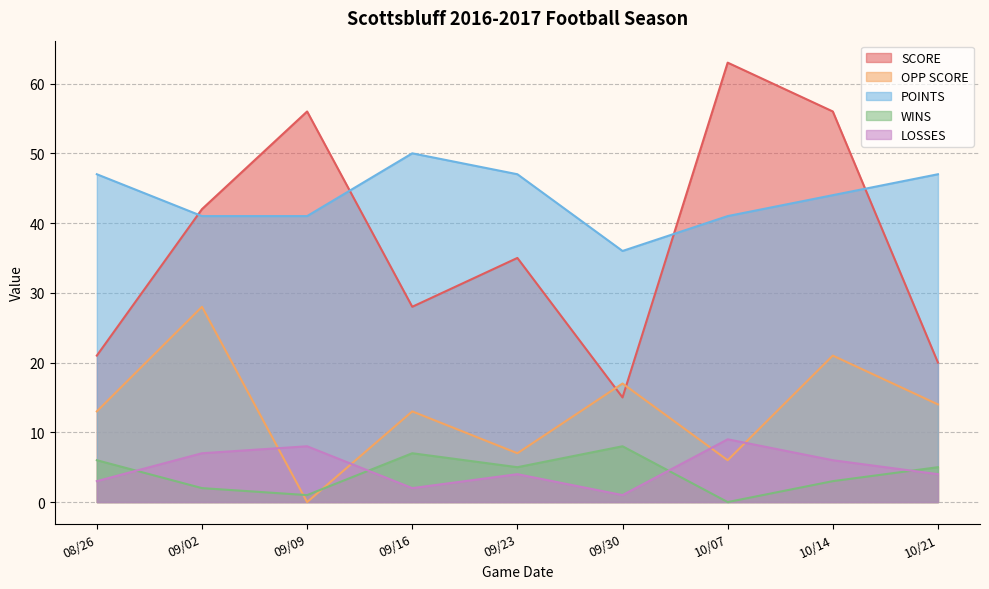

How many data points does each series have?

9